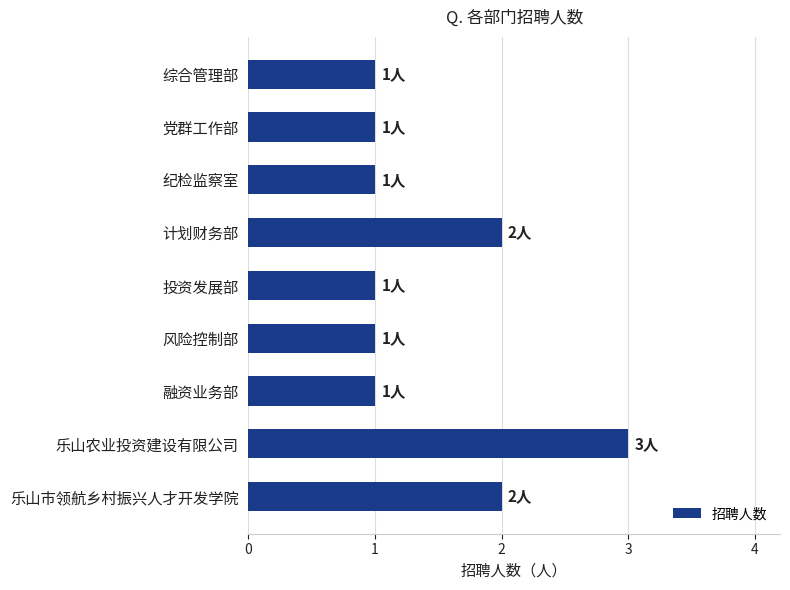

Count the values in the range 1 to 2.

8